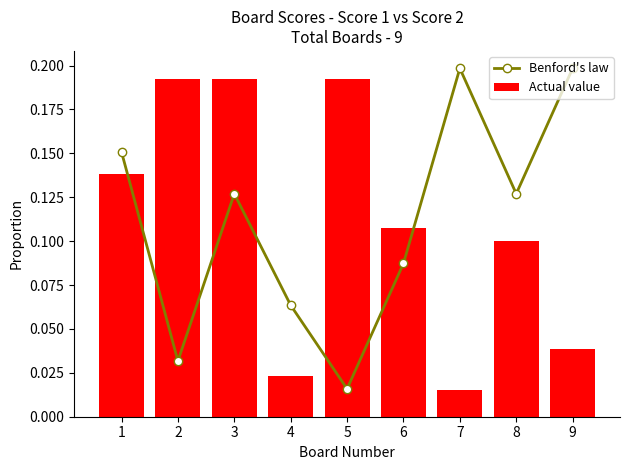

What are all the series names shown in the legend?

Benford's law, Actual value